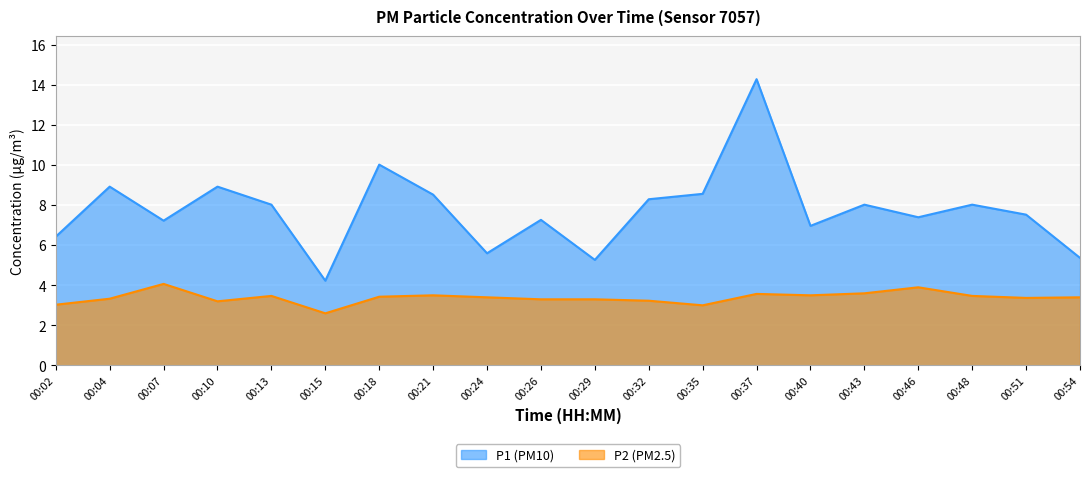

Between 00:32 and 00:40, which series saw the biggest shift?

P1